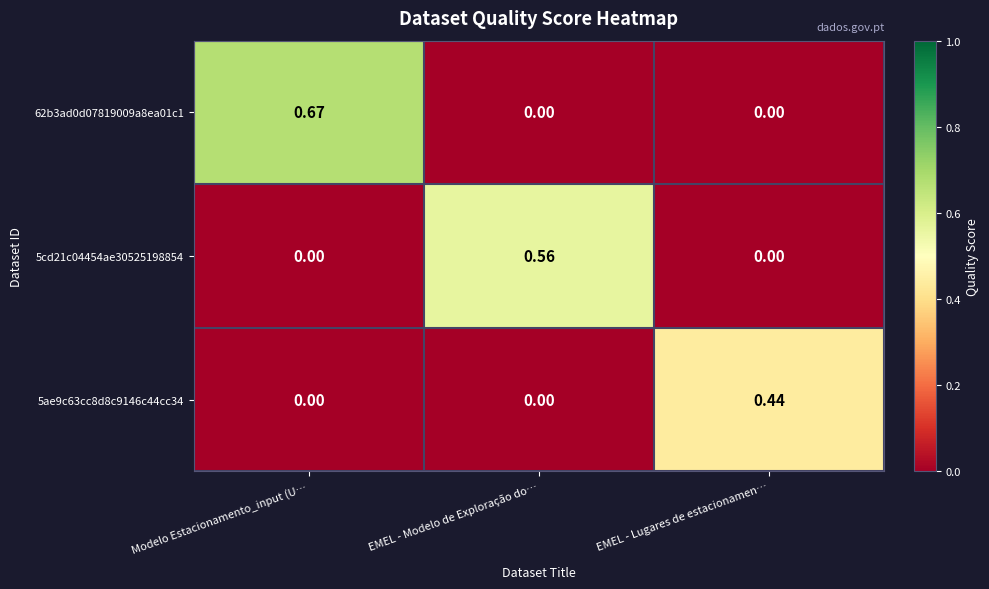

Count the number of data series in this chart.

3